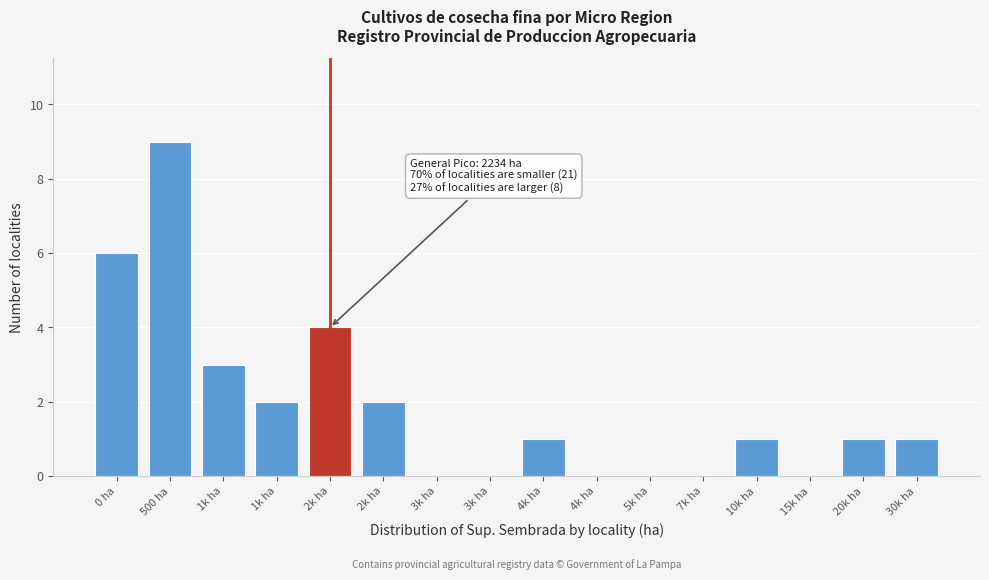

How many distinct data groups are displayed?

1